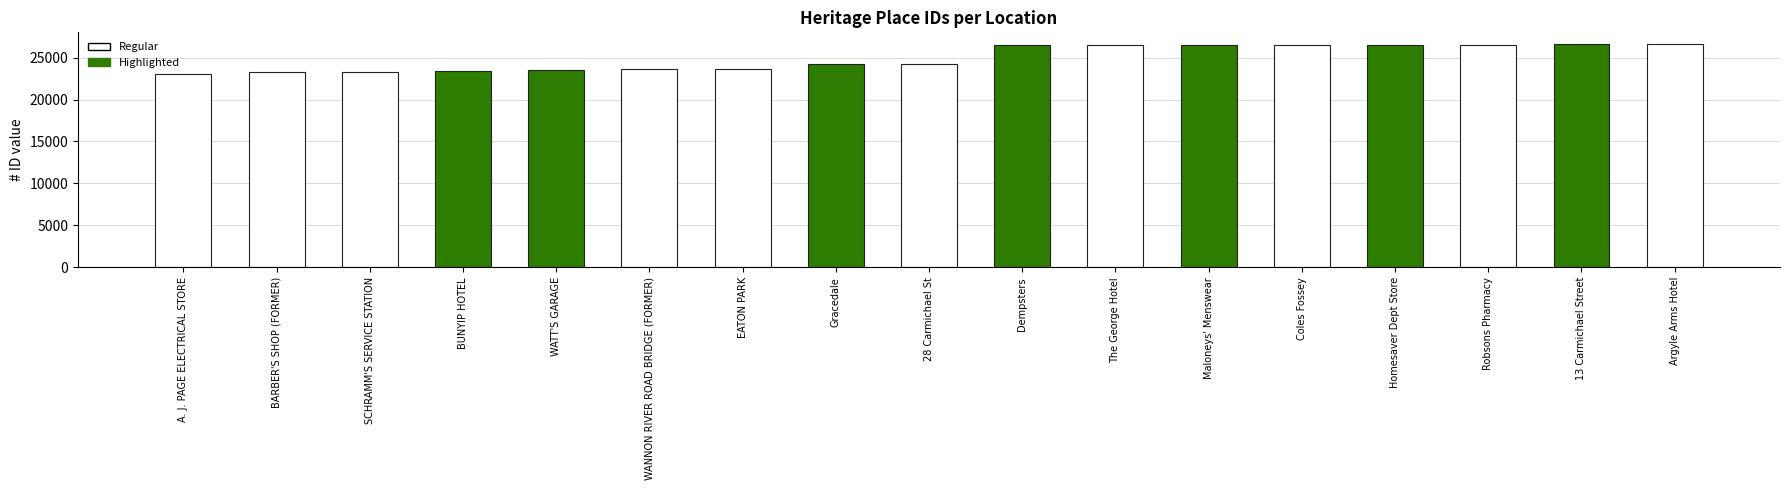

What is the maximum value shown in the chart?

26677